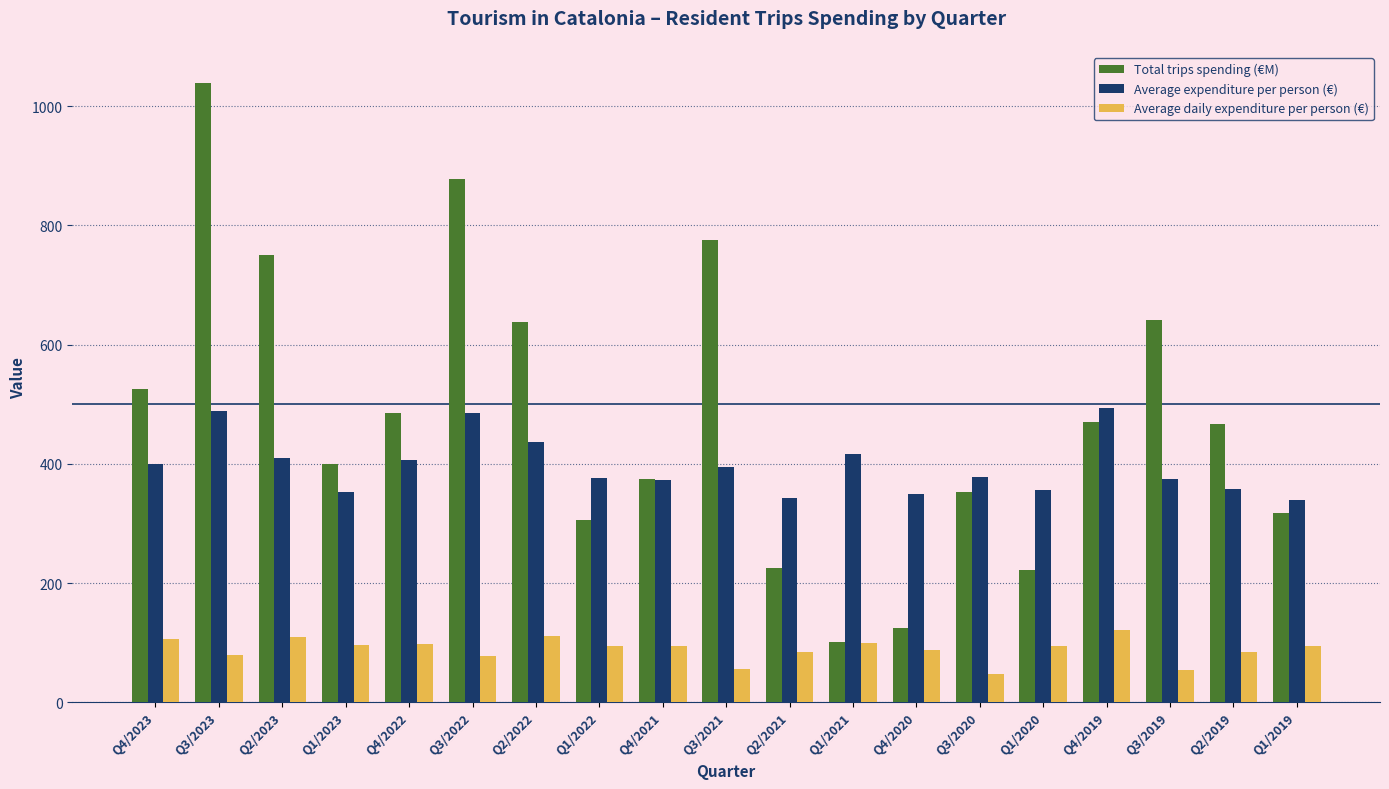

What value does the Average expenditure per person (€) series have at Q2/2019?

358